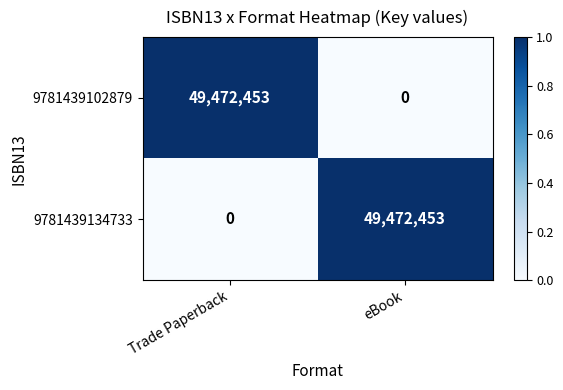

What is the difference between the highest and lowest values at Trade Paperback?

49472453